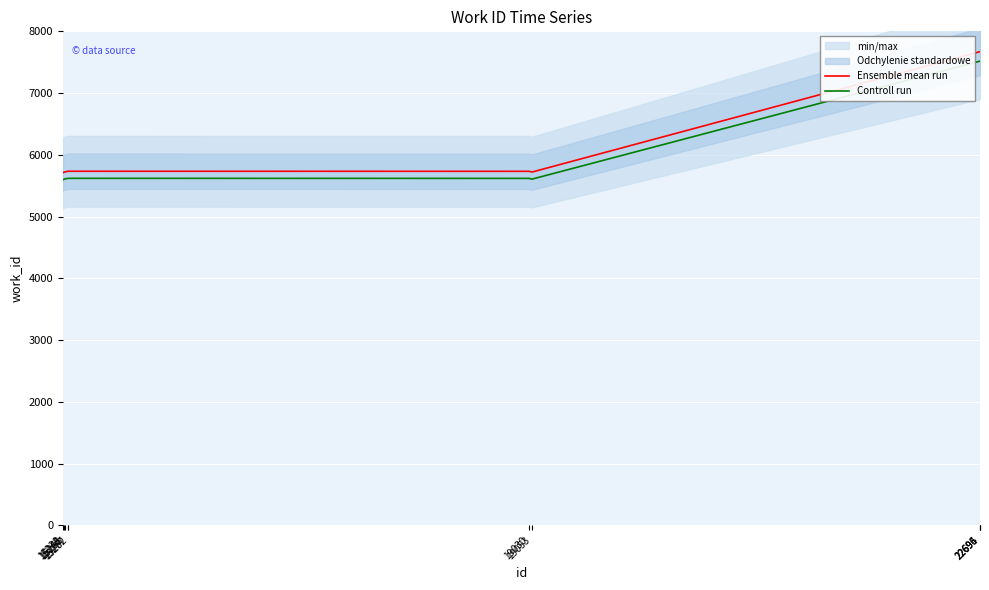

How many data points in Controll run are above 5618?

6